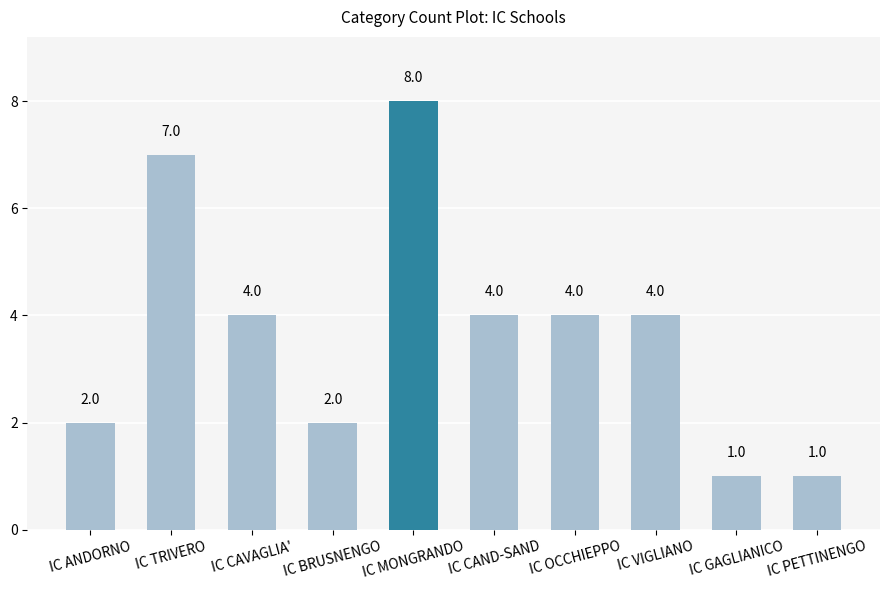

What is the difference between the maximum and minimum values?

7